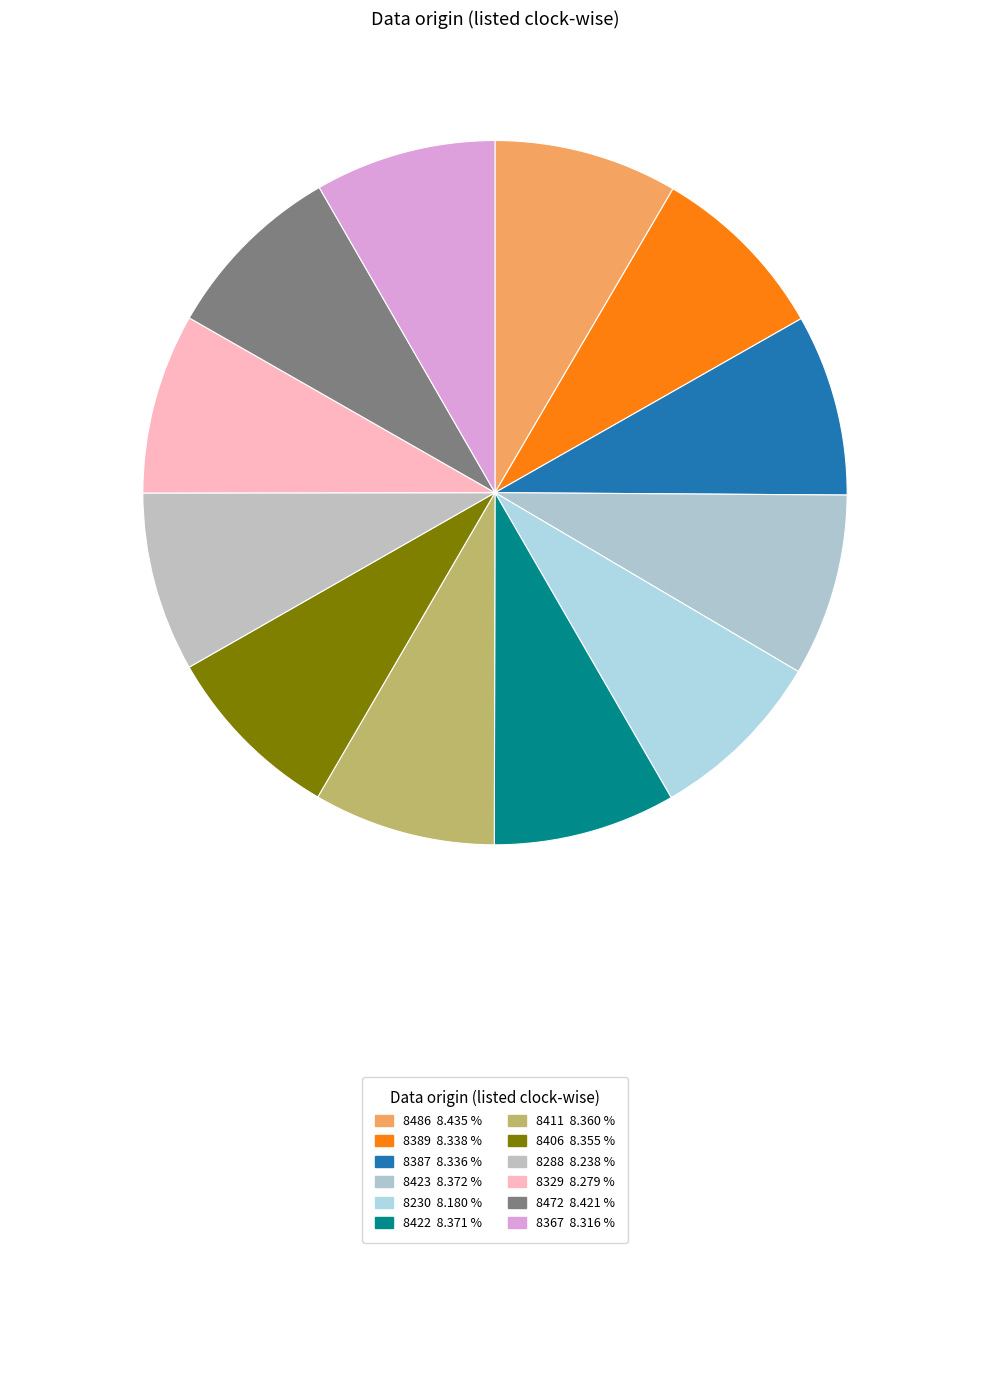

How many segments does this pie chart have?

12